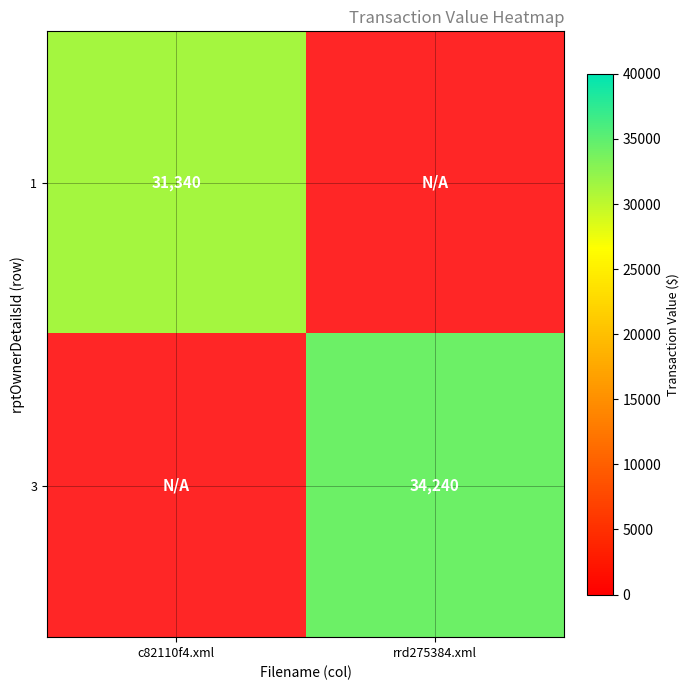

True or false: 3 has a value of 34240 at rrd275384.xml.

True